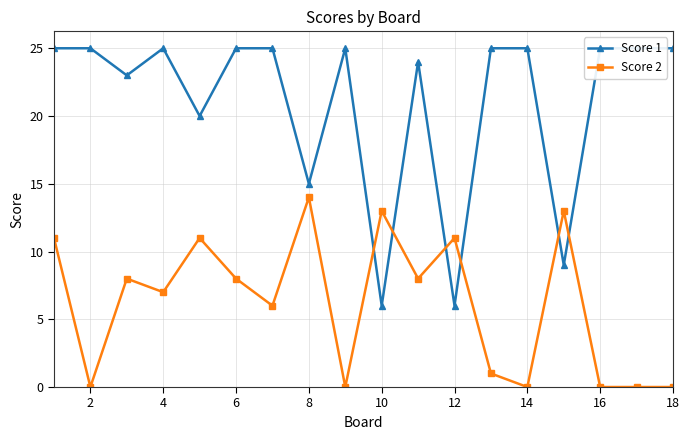

Does the chart have visible grid lines?

Yes